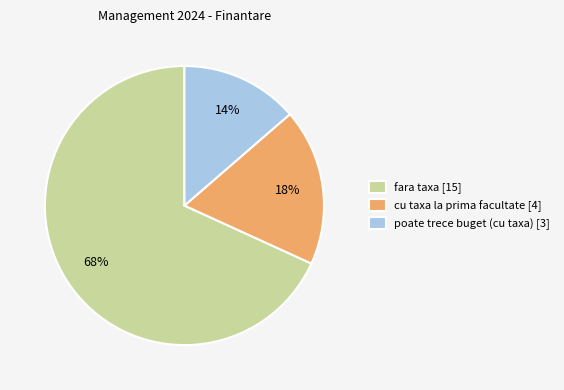

What is the largest slice in the pie chart?

fara taxa